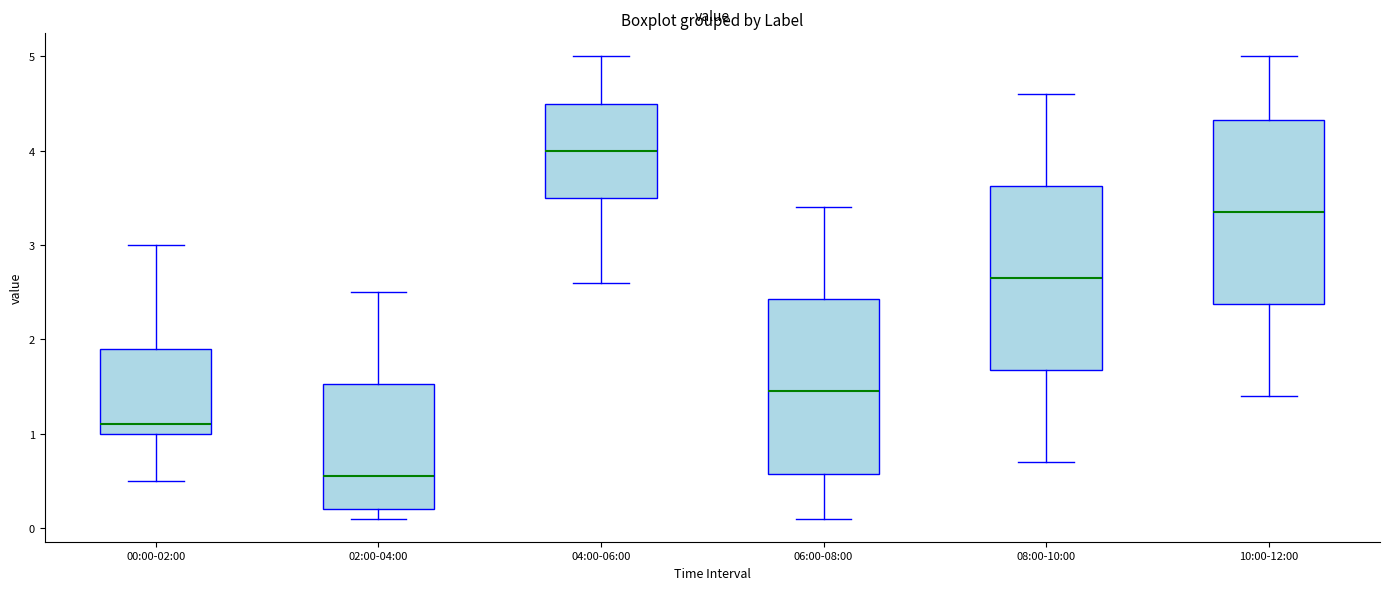

Reading left to right, transcribe this box plot: for each box, give where its median line is, the range the box spans, and where its two whiskers end, as read against the y-axis. The values are not printed on the chart, so give them approximately, as read against the axis.

00:00-02:00: median 1.1, box 1.0 to 1.9, whiskers 0.5 to 3.0
02:00-04:00: median 0.6, box 0.2 to 1.5, whiskers 0.1 to 2.5
04:00-06:00: median 4.0, box 3.5 to 4.5, whiskers 2.6 to 5.0
06:00-08:00: median 1.5, box 0.6 to 2.4, whiskers 0.1 to 3.4
08:00-10:00: median 2.7, box 1.7 to 3.6, whiskers 0.7 to 4.6
10:00-12:00: median 3.4, box 2.4 to 4.3, whiskers 1.4 to 5.0